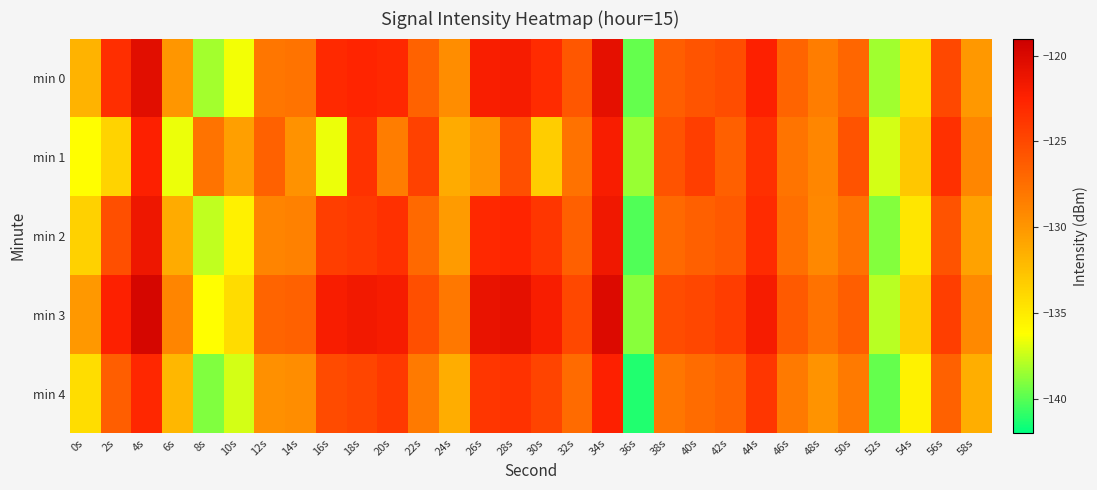

Reading left to right, extract all data points from this chart.

min 0: 0s=-131.7	2s=-123.3	4s=-120.5	6s=-130.0	8s=-138.2	10s=-136.5	12s=-128.0	14s=-127.8	16s=-123.0	18s=-122.7	20s=-122.9	22s=-126.7	24s=-129.4	26s=-122.1	28s=-121.9	30s=-123.1	32s=-125.9	34s=-120.8	36s=-139.7	38s=-126.4	40s=-125.8	42s=-125.3	44s=-122.3	46s=-126.8	48s=-128.4	50s=-126.9	52s=-138.4	54s=-134.1	56s=-125.0	58s=-130.1
min 1: 0s=-136.2	2s=-133.6	4s=-122.3	6s=-136.6	8s=-127.7	10s=-130.5	12s=-126.5	14s=-129.7	16s=-136.6	18s=-123.6	20s=-128.4	22s=-124.5	24s=-131.2	26s=-129.9	28s=-125.4	30s=-133.2	32s=-127.7	34s=-122.0	36s=-138.5	38s=-125.7	40s=-124.3	42s=-126.5	44s=-123.5	46s=-127.9	48s=-129.0	50s=-125.7	52s=-137.2	54s=-132.9	56s=-123.5	58s=-129.0
min 2: 0s=-133.5	2s=-125.4	4s=-121.3	6s=-131.2	8s=-137.7	10s=-135.4	12s=-128.9	14s=-128.7	16s=-124.3	18s=-124.0	20s=-123.5	22s=-127.1	24s=-130.2	26s=-122.9	28s=-122.7	30s=-123.8	32s=-126.5	34s=-121.5	36s=-140.1	38s=-127.1	40s=-126.5	42s=-126.0	44s=-123.1	46s=-127.5	48s=-129.1	50s=-127.7	52s=-139.0	54s=-134.8	56s=-125.7	58s=-130.8
min 3: 0s=-130.1	2s=-122.3	4s=-119.7	6s=-128.9	8s=-136.2	10s=-134.1	12s=-126.8	14s=-126.6	16s=-122.0	18s=-121.7	20s=-121.9	22s=-125.5	24s=-128.1	26s=-121.0	28s=-120.8	30s=-122.0	32s=-125.0	34s=-120.1	36s=-138.9	38s=-125.2	40s=-124.9	42s=-124.2	44s=-121.9	46s=-126.1	48s=-127.7	50s=-126.5	52s=-137.8	54s=-133.2	56s=-124.3	58s=-129.2
min 4: 0s=-134.2	2s=-126.5	4s=-122.8	6s=-132.0	8s=-139.1	10s=-137.2	12s=-129.7	14s=-129.5	16s=-125.1	18s=-124.8	20s=-124.0	22s=-128.2	24s=-131.3	26s=-123.8	28s=-123.6	30s=-124.7	32s=-127.2	34s=-122.3	36s=-141.2	38s=-127.9	40s=-127.3	42s=-126.8	44s=-123.8	46s=-128.2	48s=-129.8	50s=-128.2	52s=-139.7	54s=-135.5	56s=-126.6	58s=-131.5